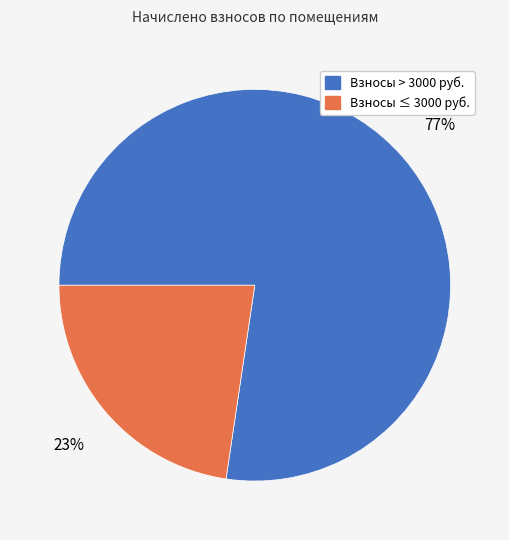

Is there a majority slice in this chart?

Yes